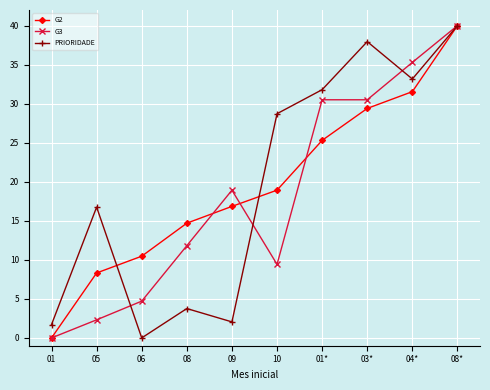

Between 08 and 01*, which series saw the biggest shift?

PRIORIDADE